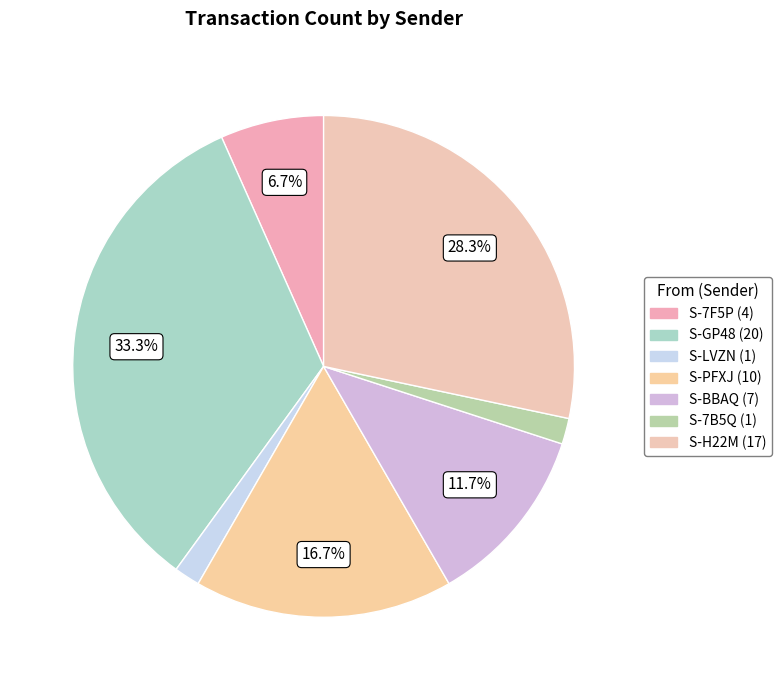

Count the number of slices in the pie.

7